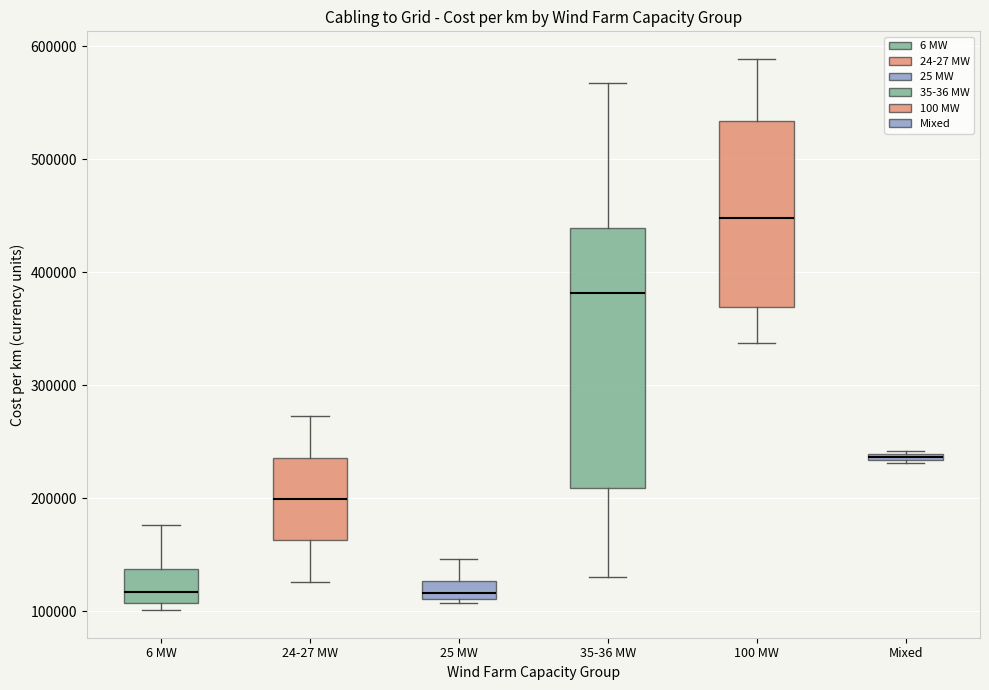

Which box's median line is the highest?

100 MW